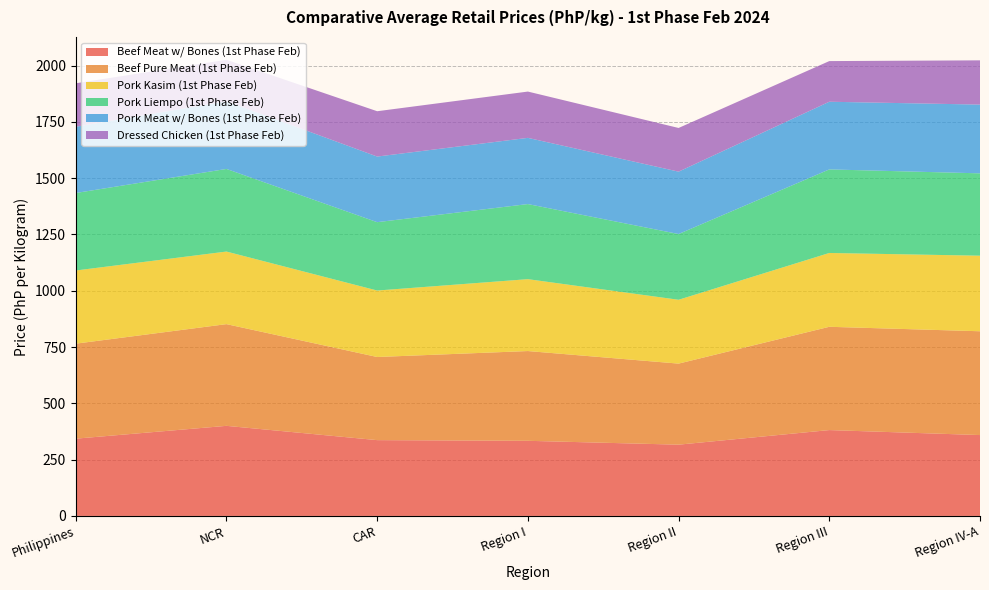

Reading right to left, transcribe all the data shown in this chart.

Beef Meat w/ Bones (1st Phase Feb): 359.2	381.3	316.5	333.6	336.7	400.1	343.1
Beef Pure Meat (1st Phase Feb): 461.0	458.7	360.0	398.7	369.2	451.7	421.9
Pork Kasim (1st Phase Feb): 335.6	327.8	283.5	319.2	295.2	322.3	325.0
Pork Liempo (1st Phase Feb): 365.8	371.1	292.0	333.5	303.6	366.9	344.1
Pork Meat w/ Bones (1st Phase Feb): 305.3	300.6	277.0	294.0	291.4	300.7	294.3
Dressed Chicken (1st Phase Feb): 196.5	180.5	194.0	205.6	201.3	184.2	193.1